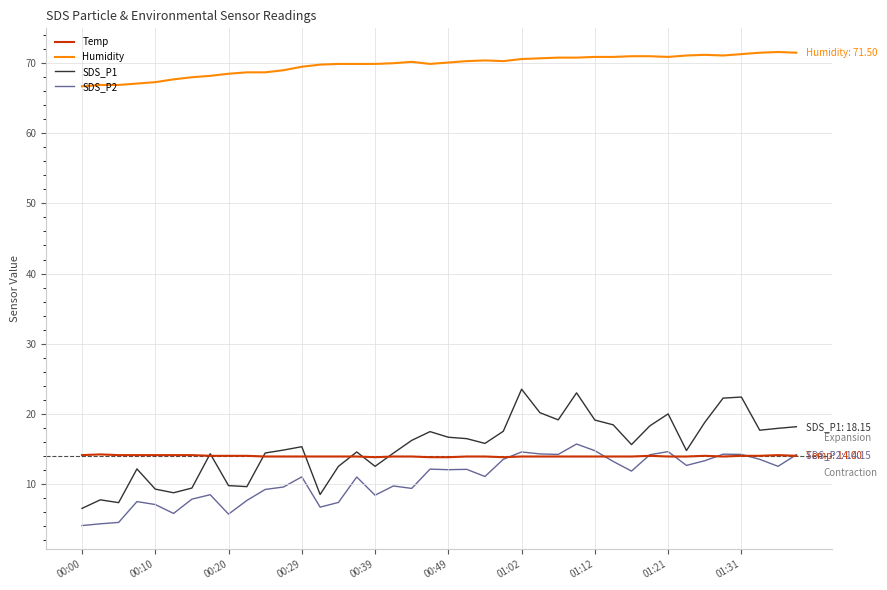

What is the maximum value for SDS_P1?

23.5